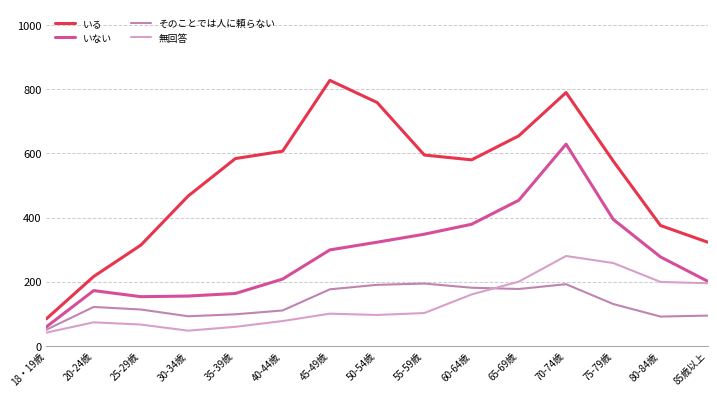

Between 20-24歳 and 80-84歳, which series saw the biggest shift?

いる